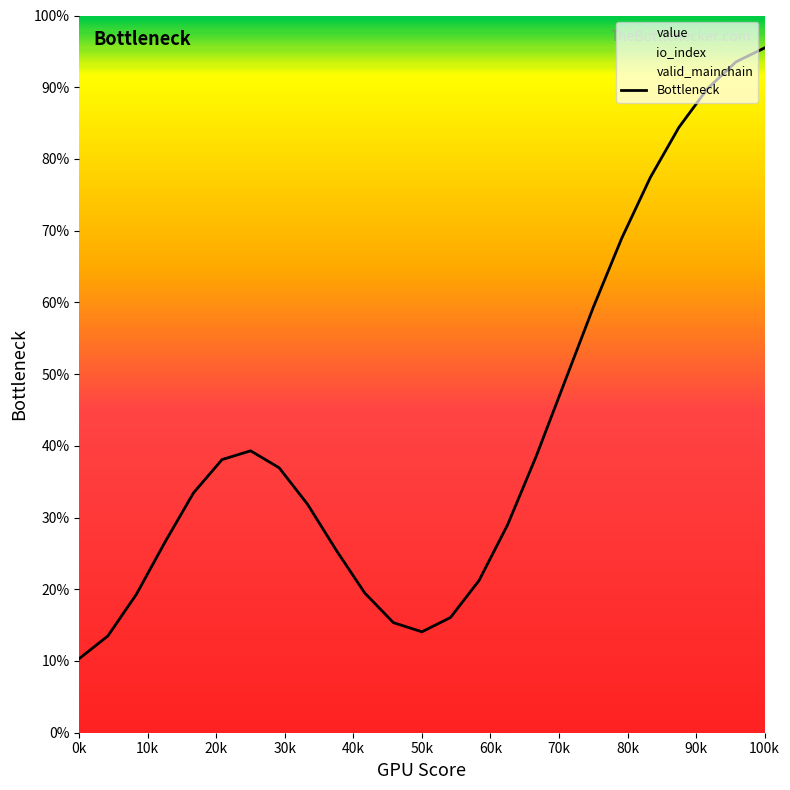

Does the chart have visible grid lines?

No